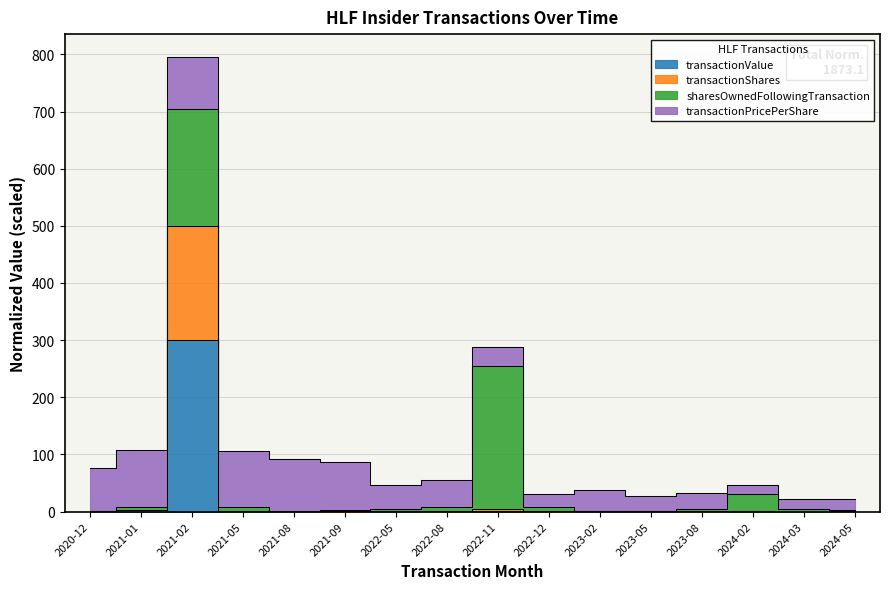

Where is the first local minimum for transactionValue?

2021-08